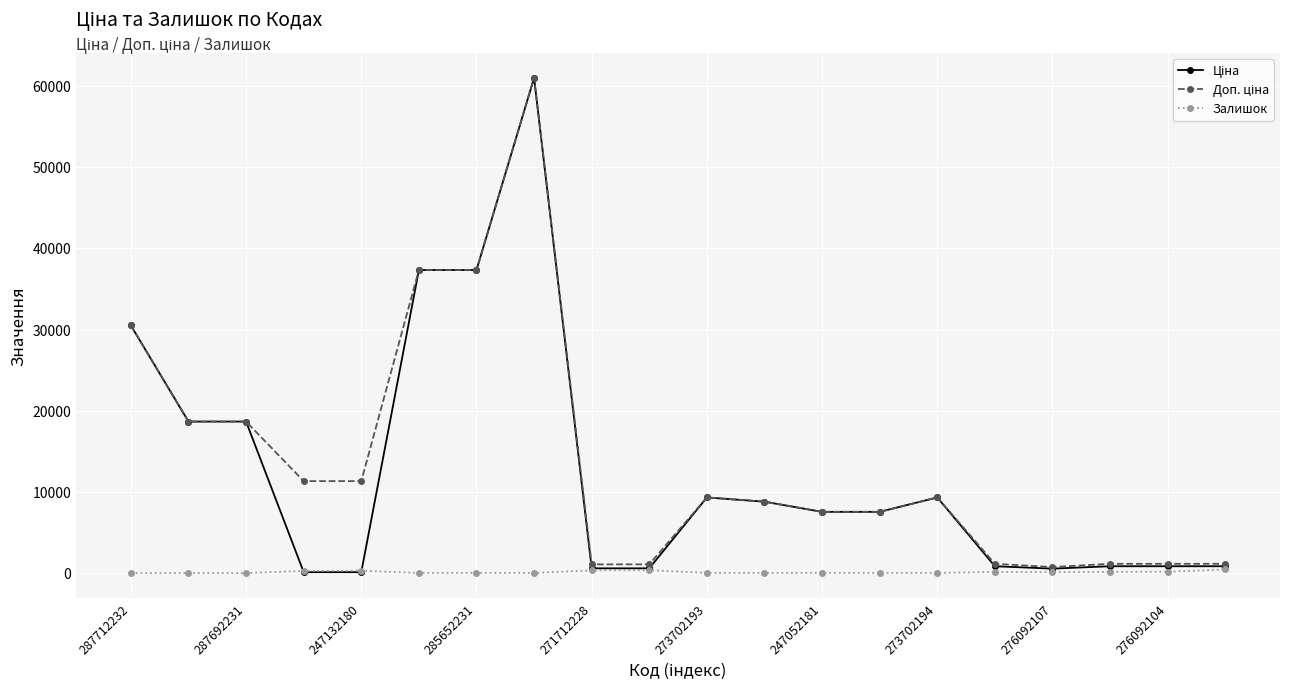

True or false: Залишок has more than 1 points higher than both neighbors.

True